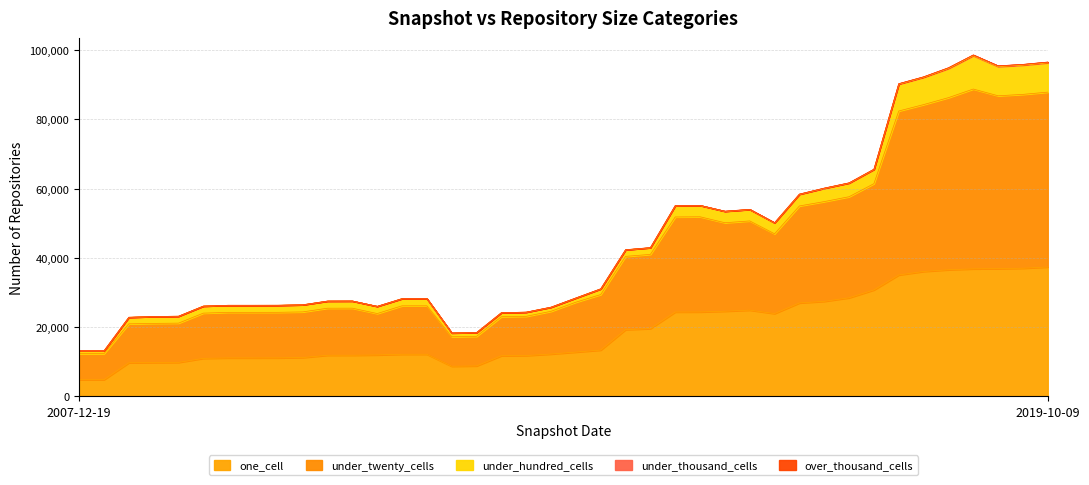

What is the label of the 14th point from the left?

2011-09-05